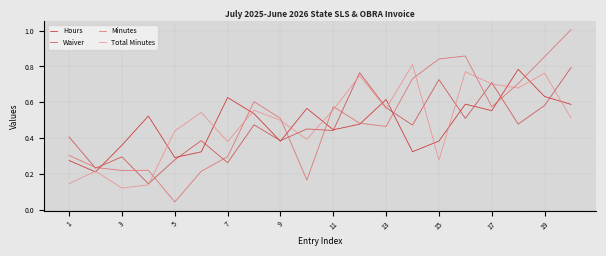

What is the sum of all Waiver values?

9.4